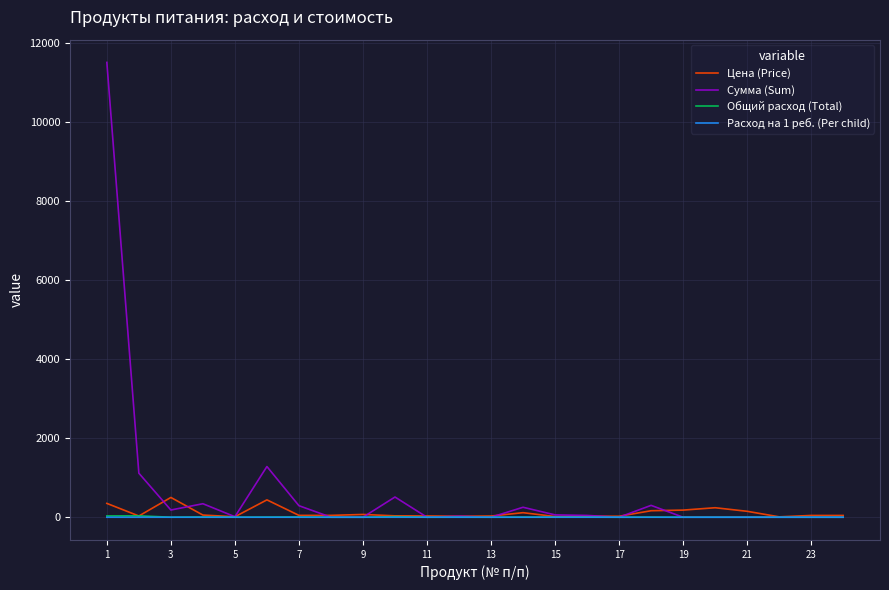

Which series has the largest total across all categories?

Сумма (Sum)